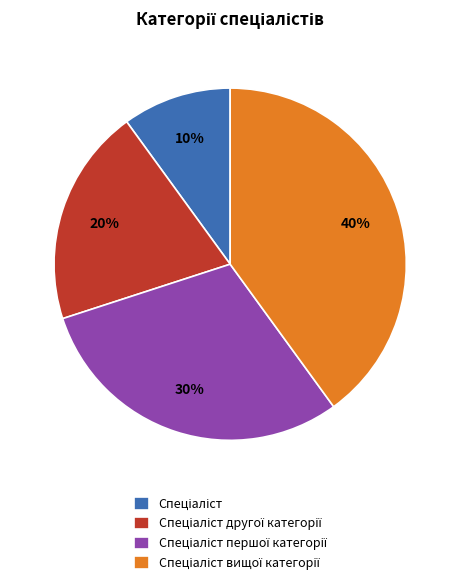

Is there any slice that represents more than half of the pie?

No